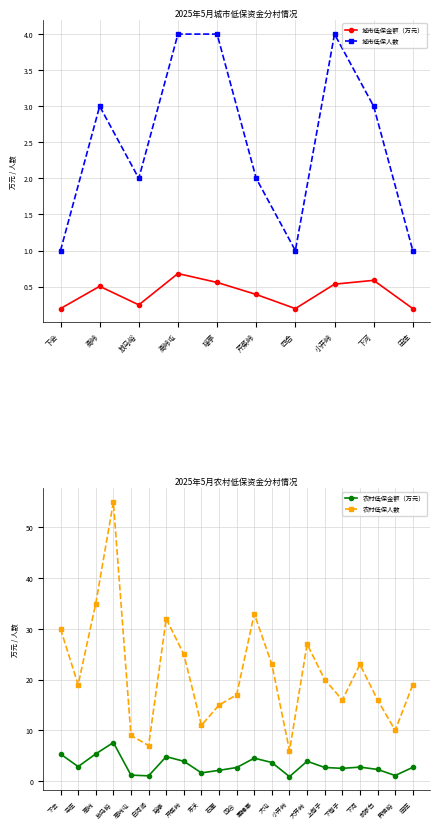

Is it true that the value at 四合 is 0.2?

True